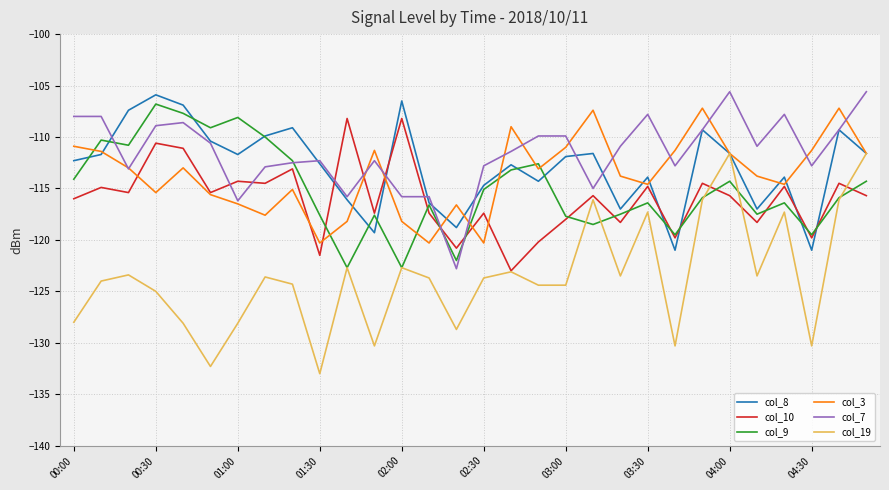

What is the lowest value of the col_10 series?

-123.0